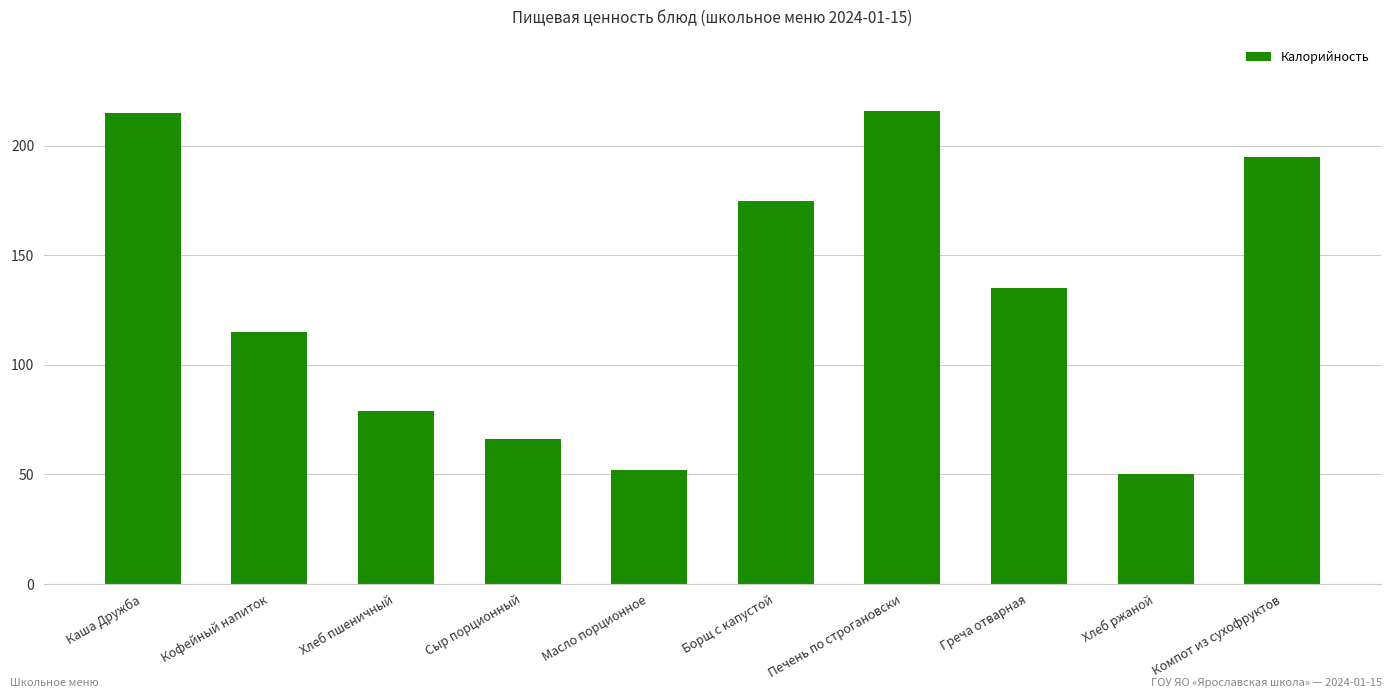

How many data points are less than 135?

5